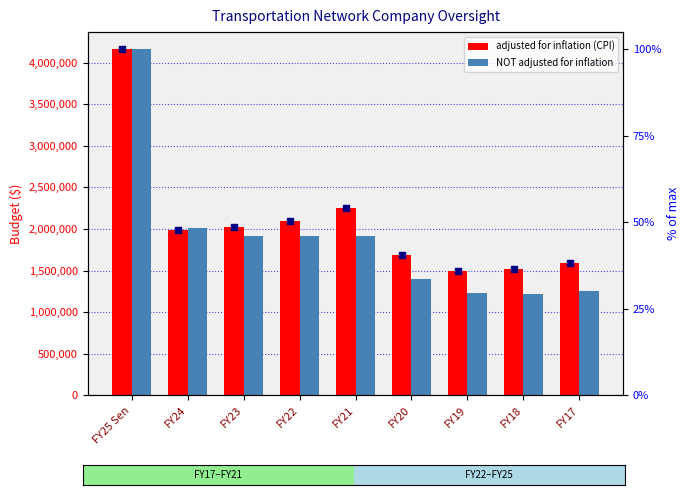

Which series has the widest spread of Y values?

NOT adjusted for inflation